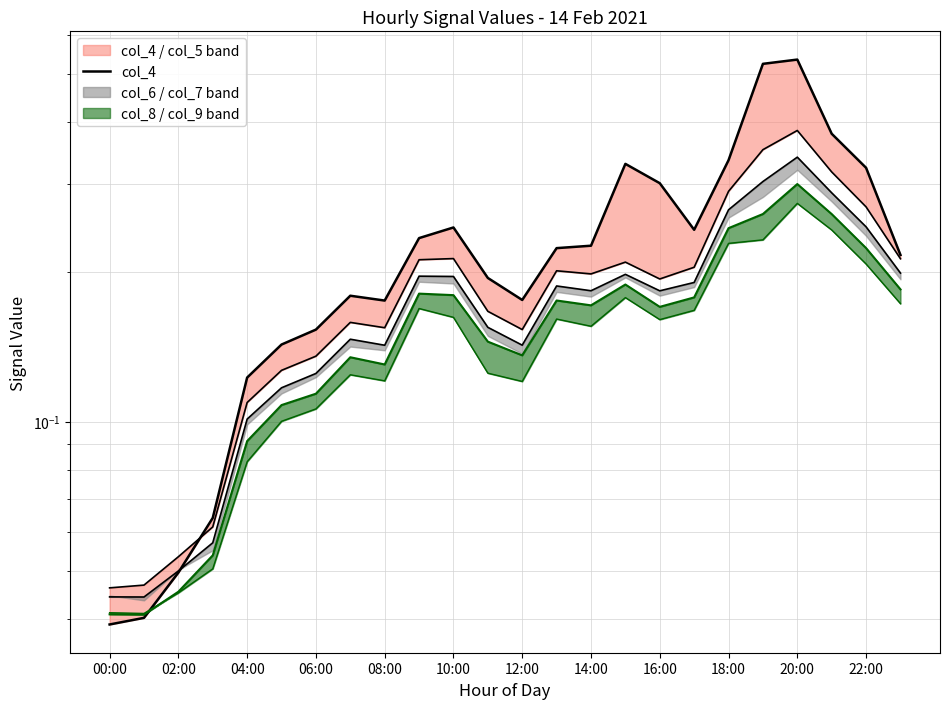

Which label corresponds to the largest value in the chart?

20:00